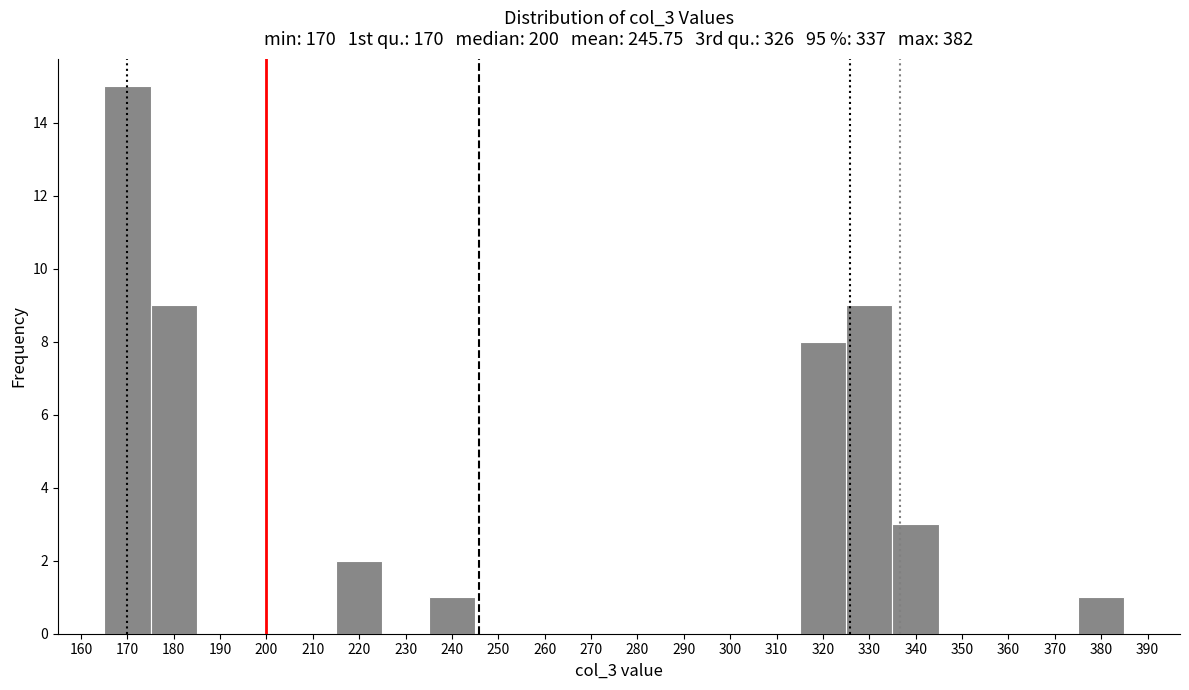

What is the height of the bar covering 315 to 325 on the x-axis? The values are not printed on the chart, so give them approximately, as read against the axis.

8